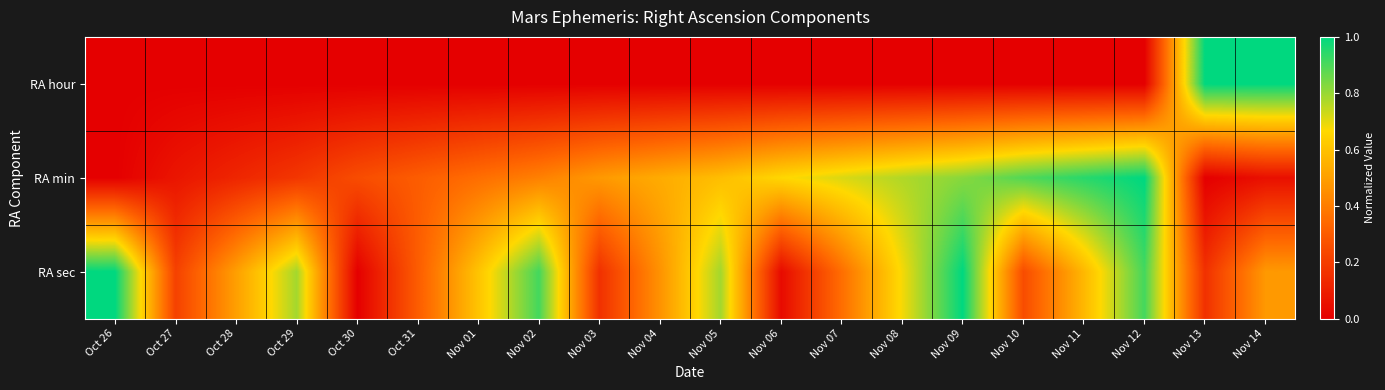

At how many categories does at least one series exceed 0?

20